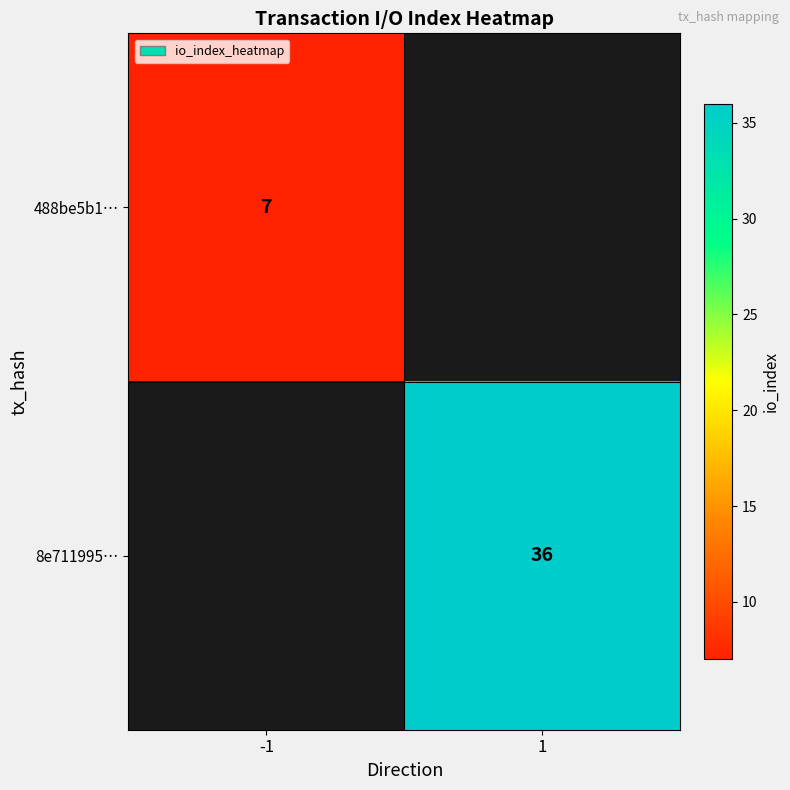

The 8e711995… series shows 17 at 1. True or false?

False